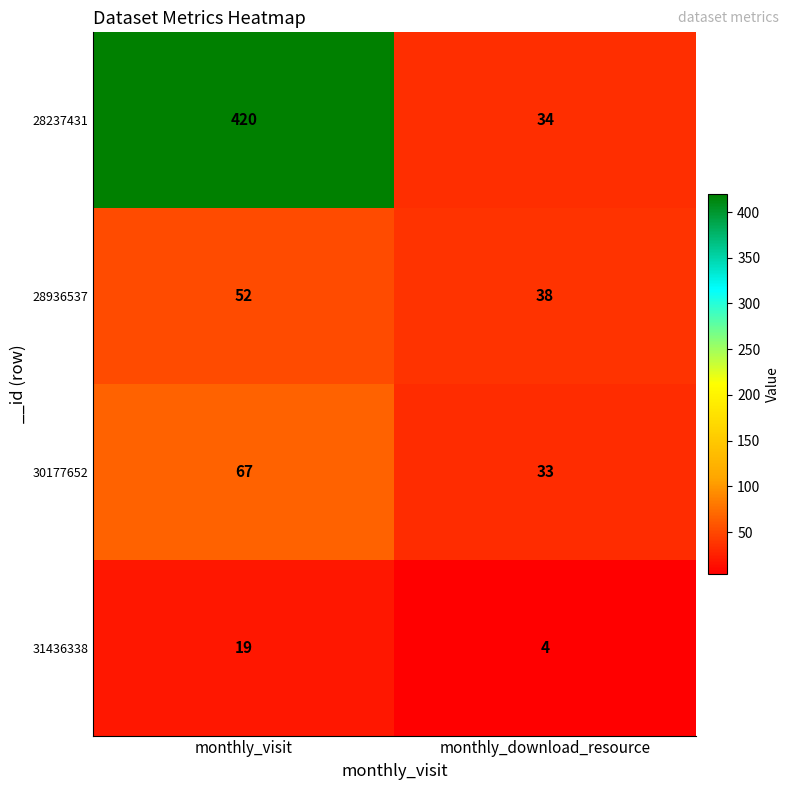

At how many categories does at least one series exceed 185?

1